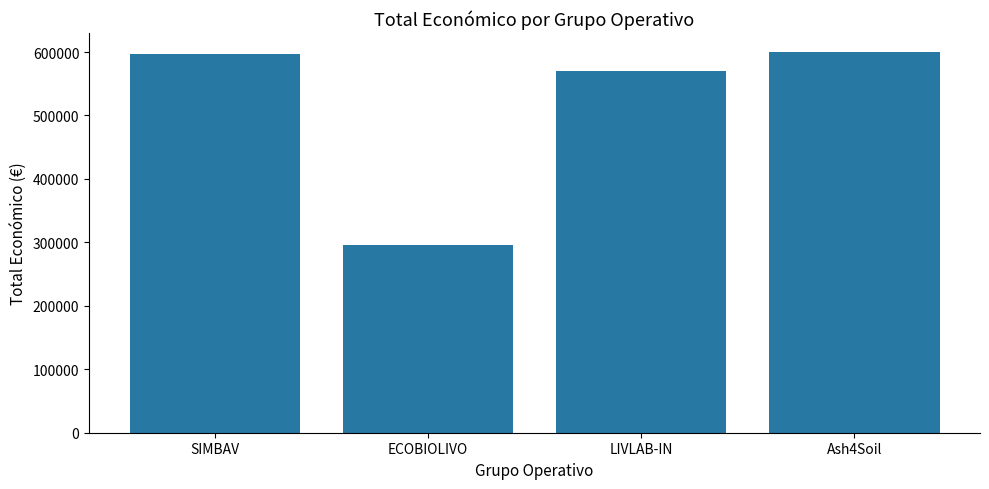

What is the smallest value displayed?

296198